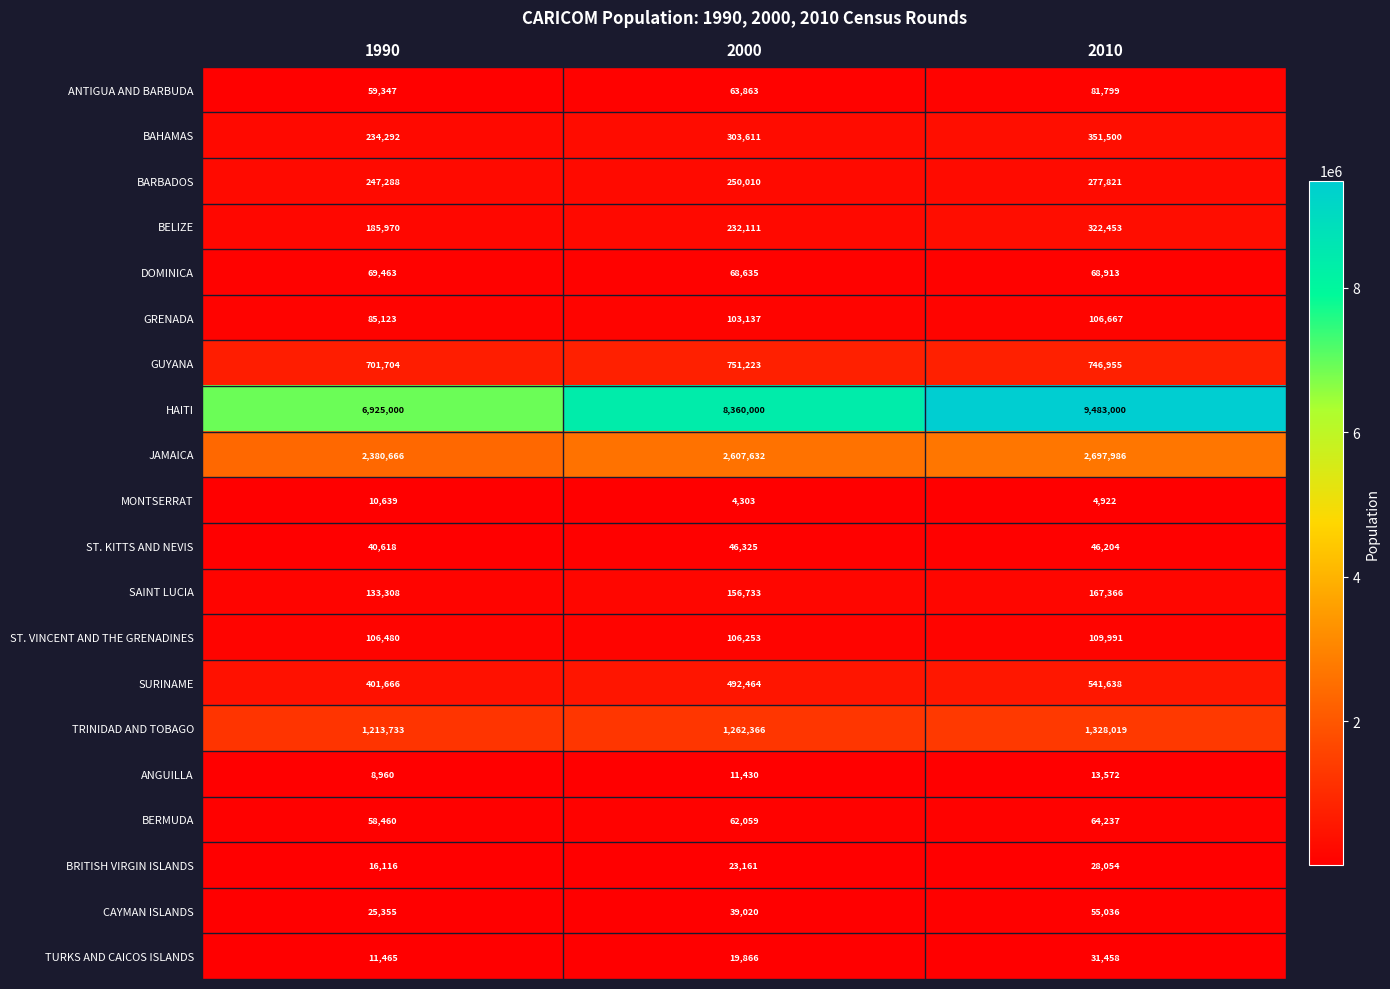

The value of ST. VINCENT AND THE GRENADINES at 2010 is 189115. True or false?

False